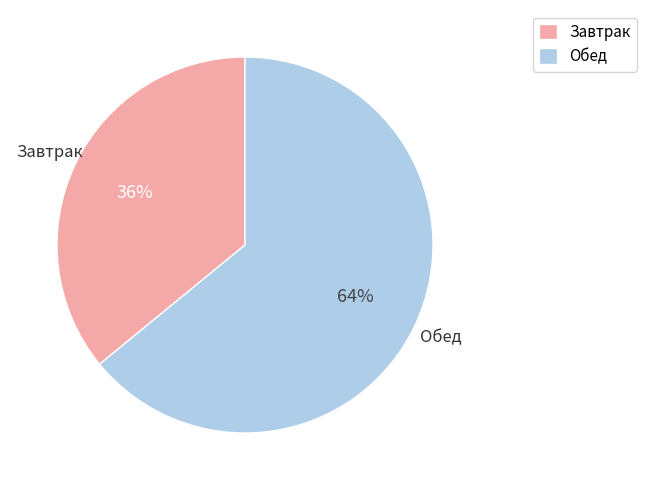

Which has a higher value, Обед or Завтрак?

Обед